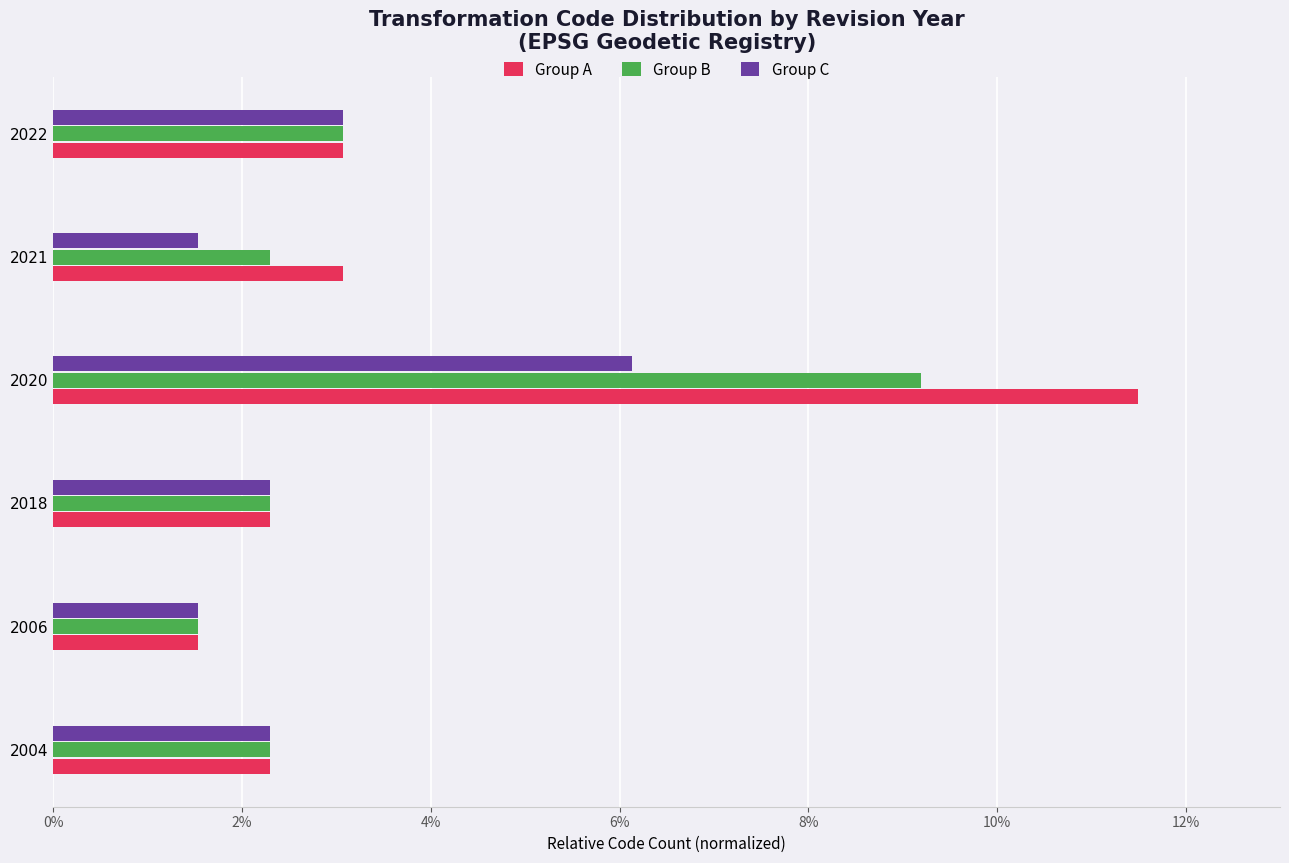

What is the spread (max minus min) of values at 2020?

5.4